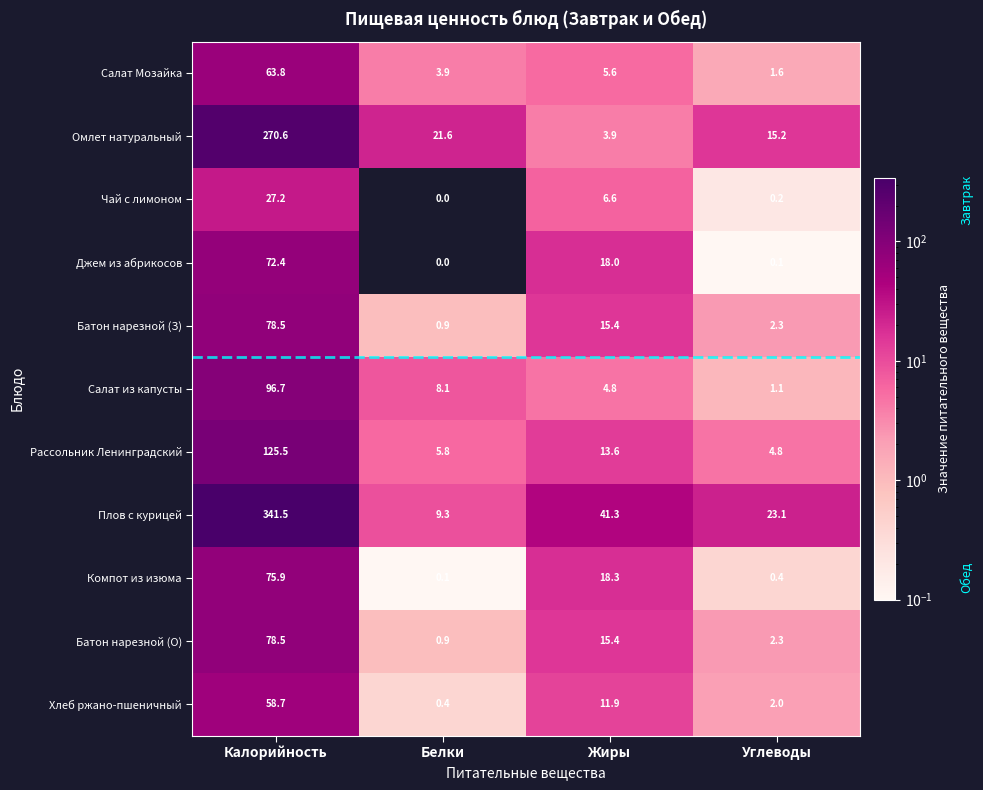

Which series has the widest spread of values?

Плов с курицей